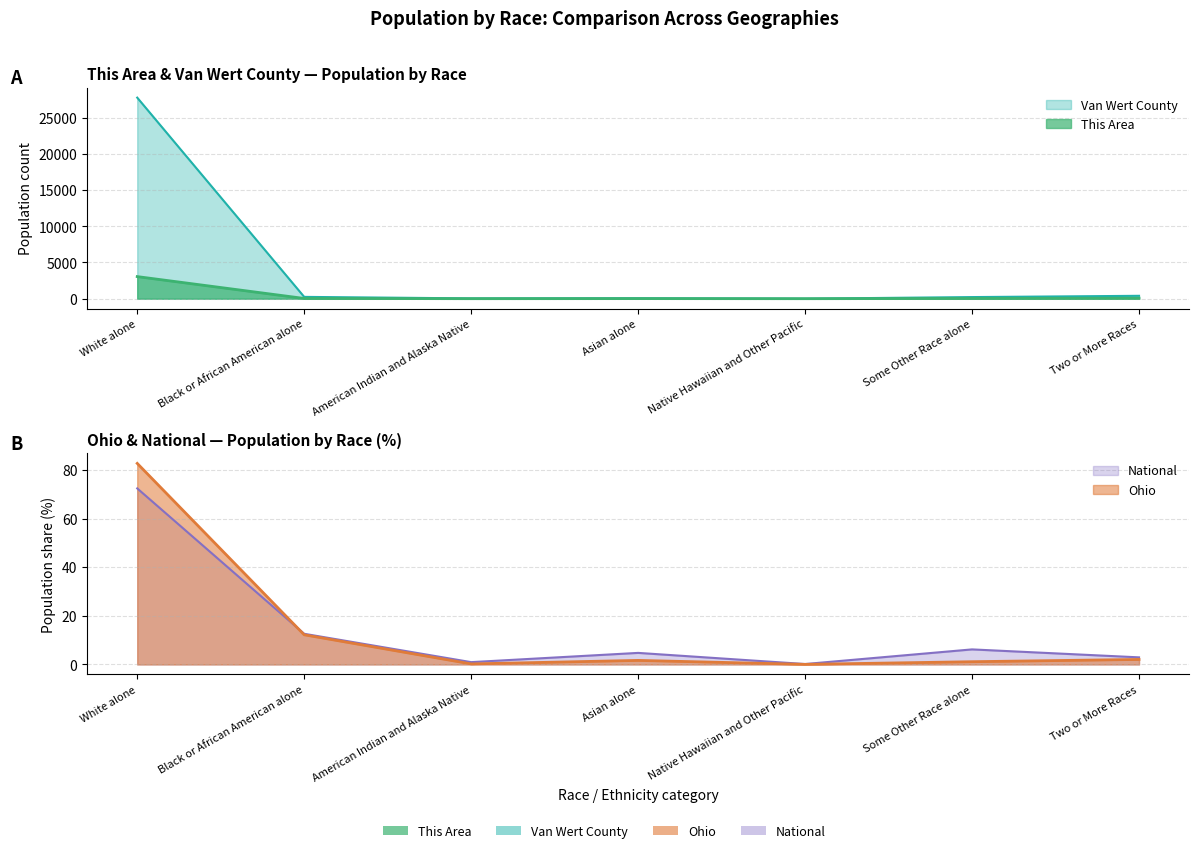

Reading left to right, transcribe all the data shown in this chart.

This Area: White alone=3052.0	Black or African American alone=33.0	American Indian and Alaska Native=2.0	Asian alone=12.0	Native Hawaiian and Other Pacific=1.0	Some Other Race alone=31.0	Two or More Races=61.0
Van Wert County: White alone=27762.0	Black or African American alone=250.0	American Indian and Alaska Native=42.0	Asian alone=66.0	Native Hawaiian and Other Pacific=3.0	Some Other Race alone=223.0	Two or More Races=398.0
Ohio: White alone=82.7	Black or African American alone=12.2	American Indian and Alaska Native=0.2	Asian alone=1.7	Native Hawaiian and Other Pacific=0.0	Some Other Race alone=1.1	Two or More Races=2.1
National: White alone=72.4	Black or African American alone=12.6	American Indian and Alaska Native=0.9	Asian alone=4.8	Native Hawaiian and Other Pacific=0.2	Some Other Race alone=6.2	Two or More Races=2.9